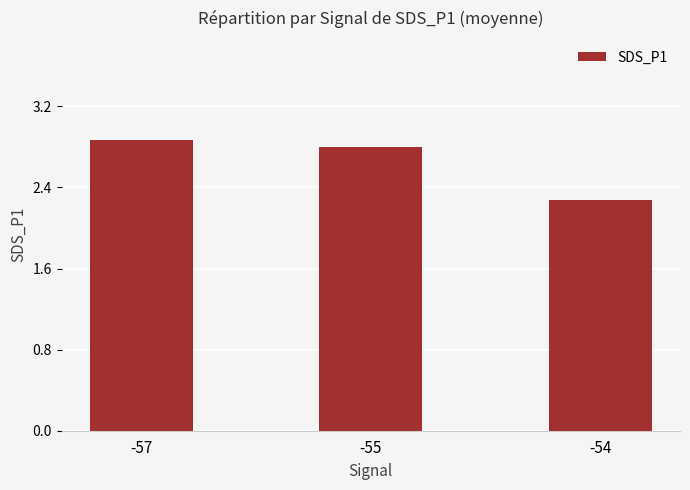

What is the difference between the maximum and minimum values?

0.6